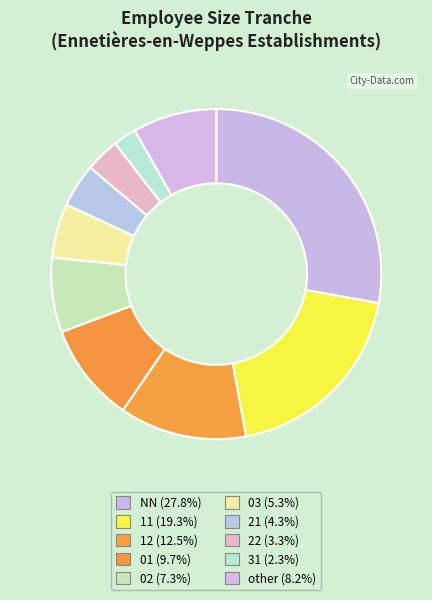

How many slices are in this pie chart?

10